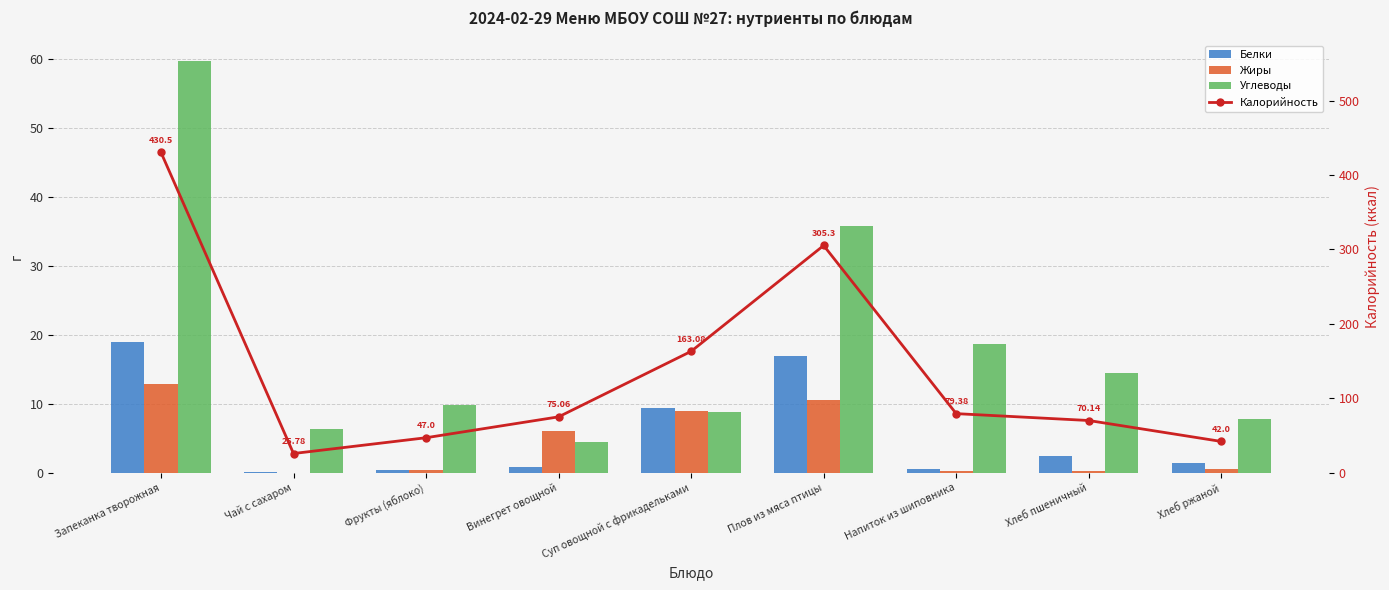

Reading left to right, what are all the values shown in this chart?

Белки: 18.9	0.1	0.4	0.8	9.3	16.9	0.6	2.4	1.4
Жиры: 12.9	0.0	0.4	6.0	8.9	10.5	0.2	0.3	0.5
Углеводы: 59.7	6.3	9.8	4.4	8.8	35.7	18.7	14.5	7.8
Калорийность: 430.5	25.8	47.0	75.1	163.1	305.3	79.4	70.1	42.0